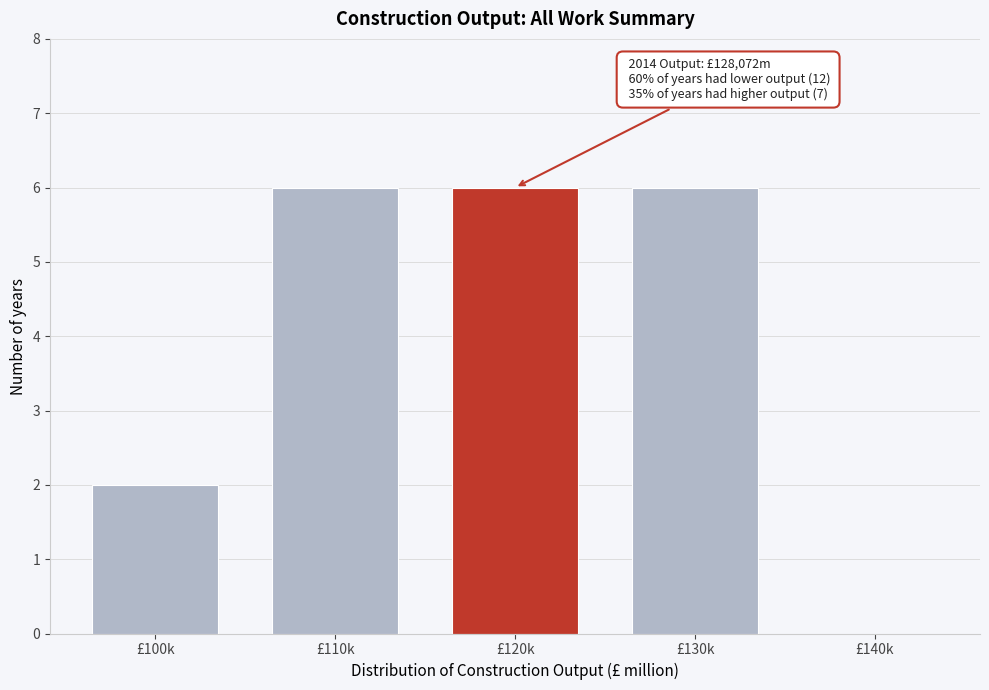

Reading left to right, what are all the values shown in this chart?

£100k=2	£110k=6	£120k=6	£130k=6	£140k=0